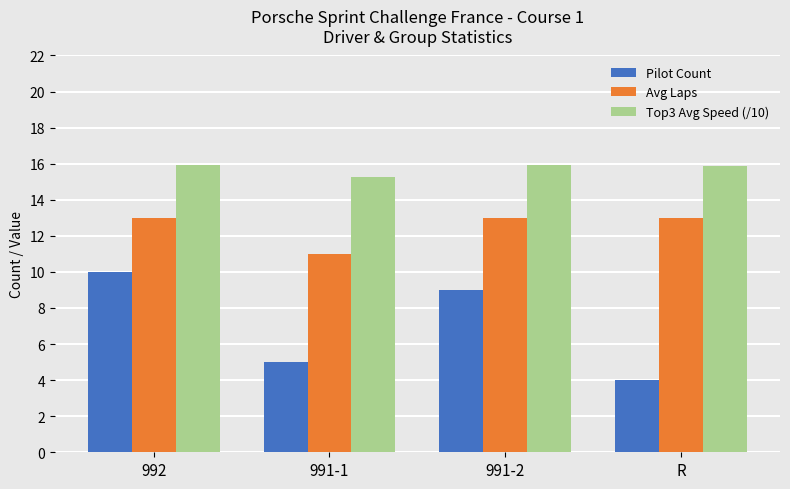

Count the number of categories in the chart.

4